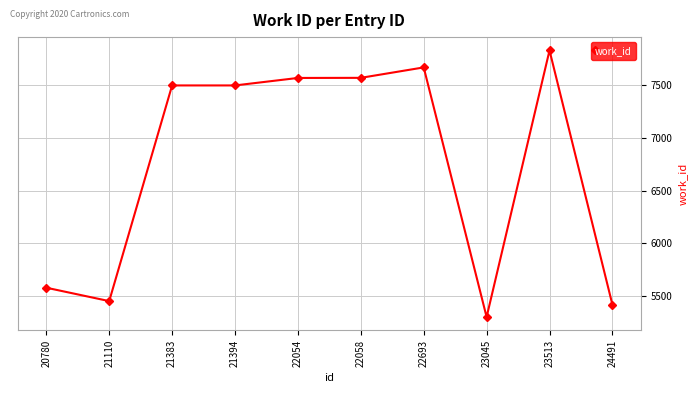

True or false: there are more than 1 points higher than both neighbors.

True